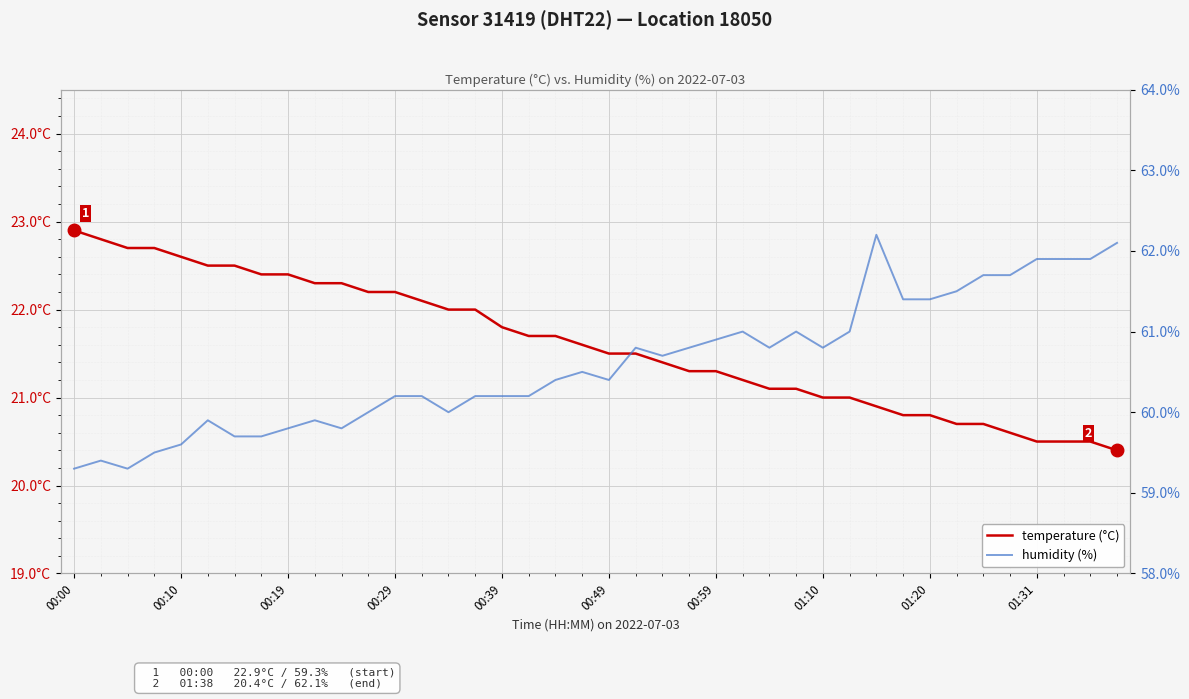

What is the difference between the temperature (°C) values at 00:19 and 01:31?

1.9